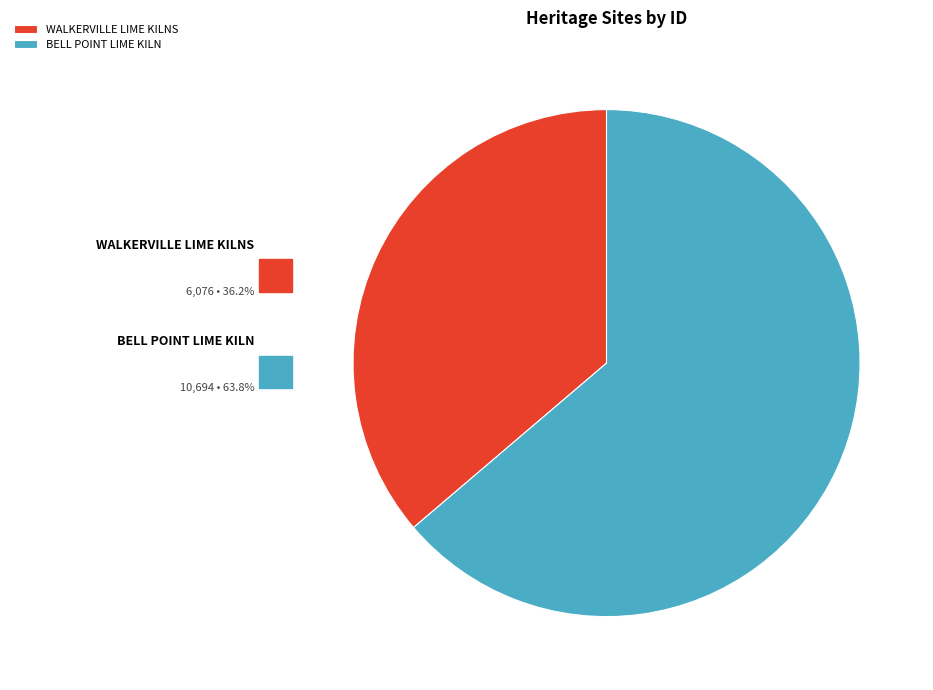

Between BELL POINT LIME KILN and WALKERVILLE LIME KILNS, which is larger?

BELL POINT LIME KILN